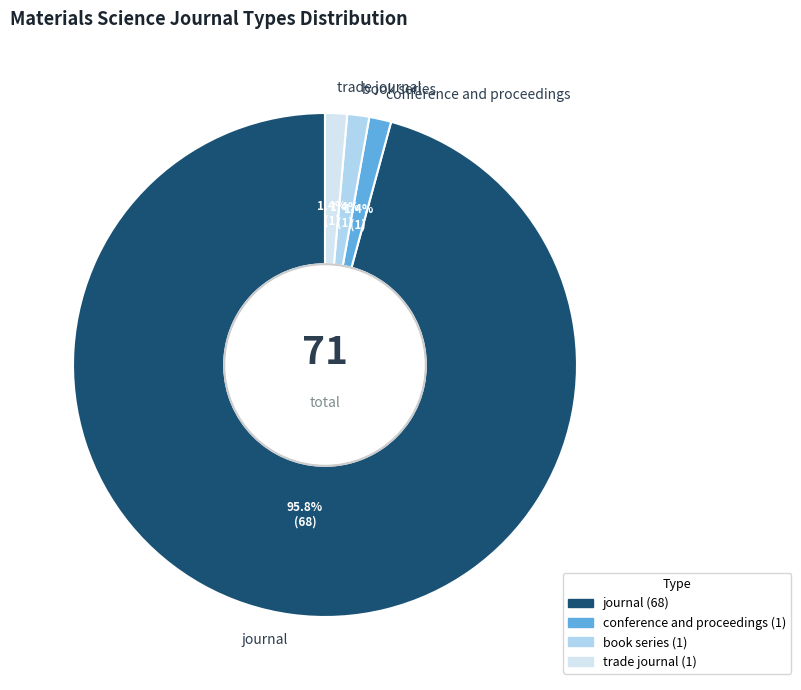

What is the total percentage of journal and trade journal?

97.2%